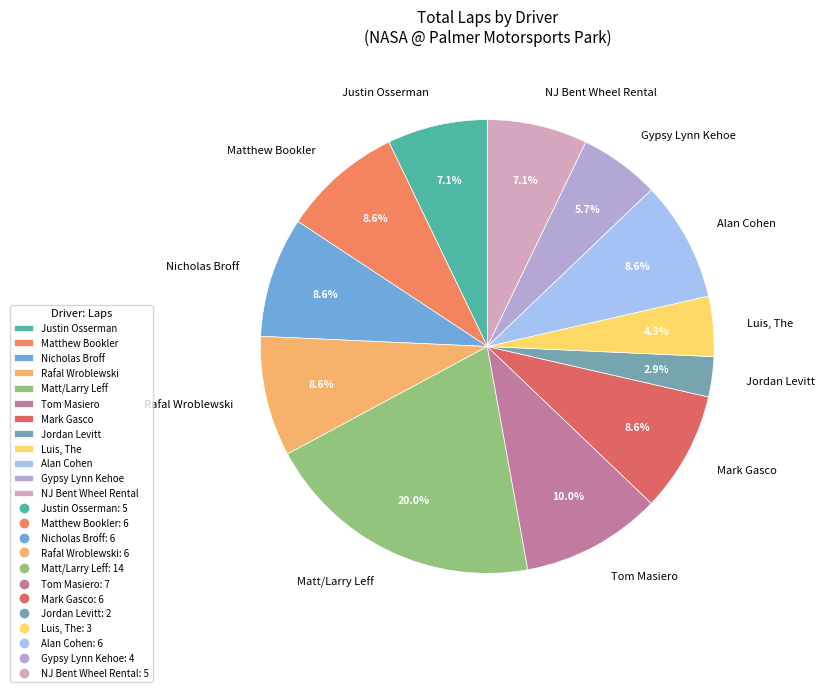

How many segments does this pie chart have?

12